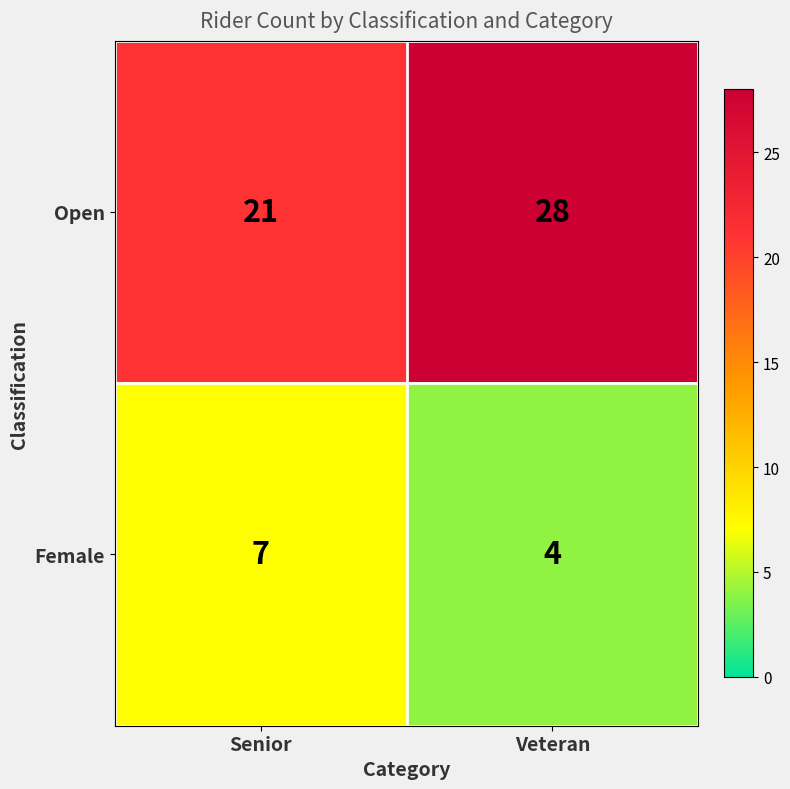

Is it true that Female equals 11 at Senior?

False